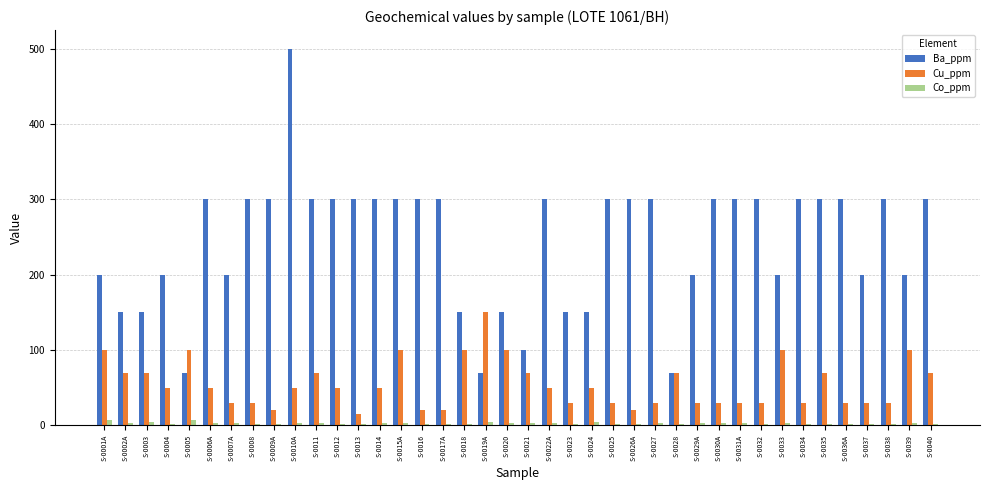

How many values in the Cu_ppm series are below 50?

18